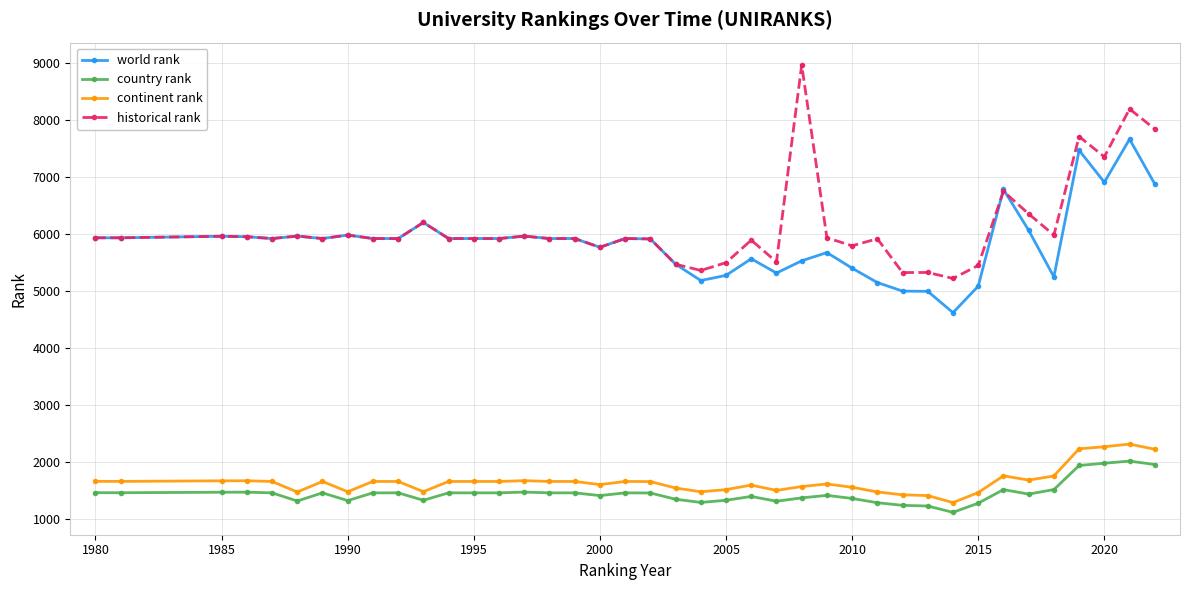

How many series are shown in this chart?

4